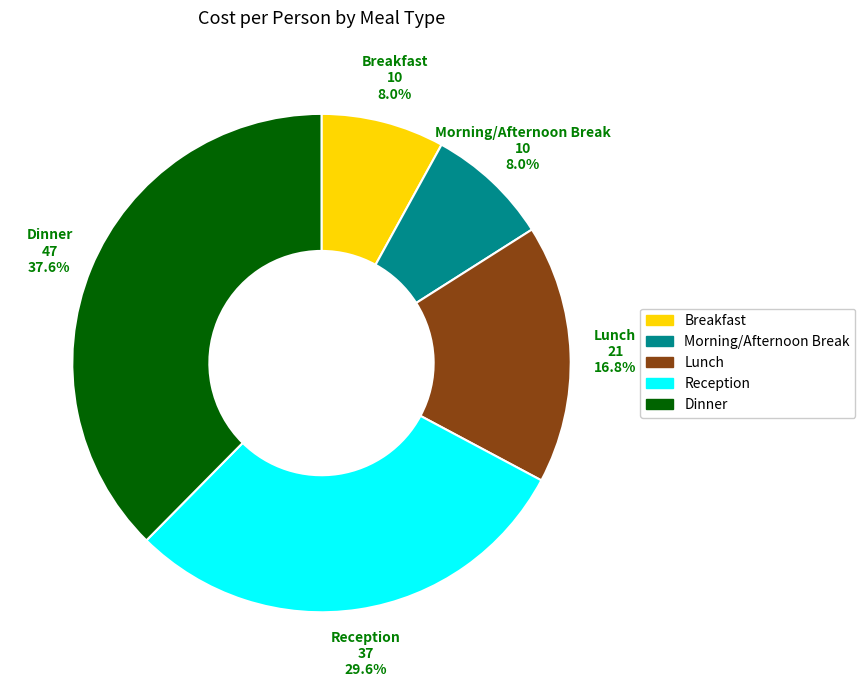

Between Dinner and Lunch, which is larger?

Dinner